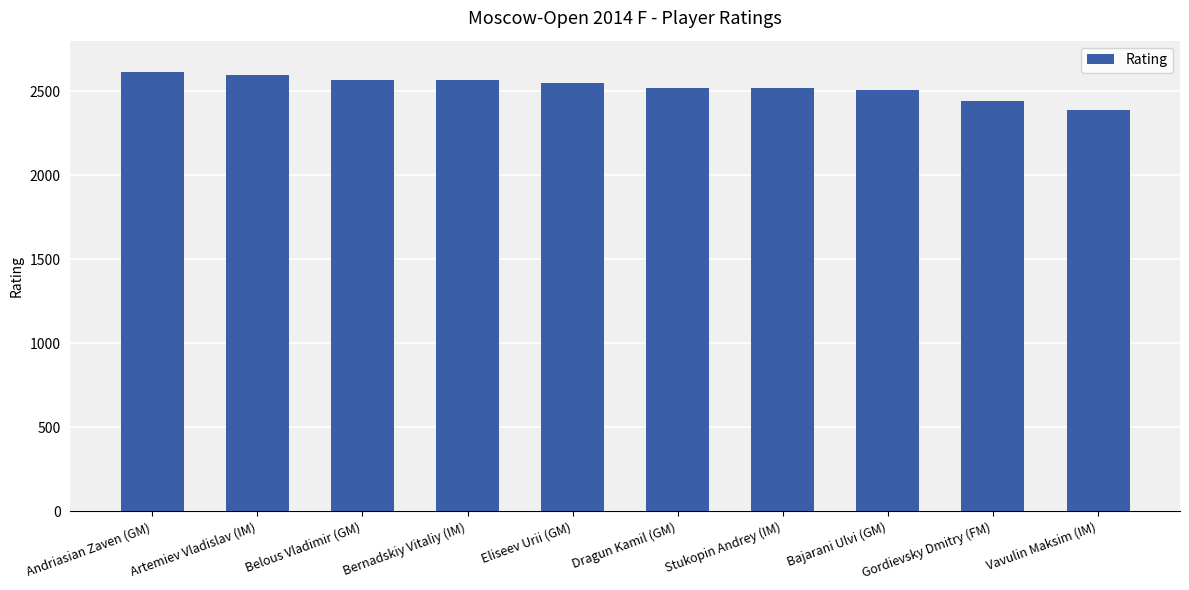

True or false: the data shows 535 at Belous Vladimir (GM).

False